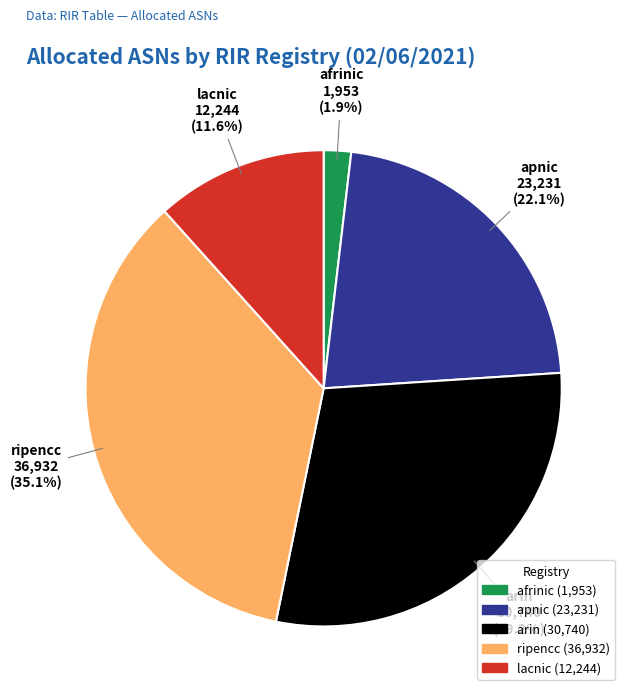

What portion of the pie excludes lacnic?

88.4%